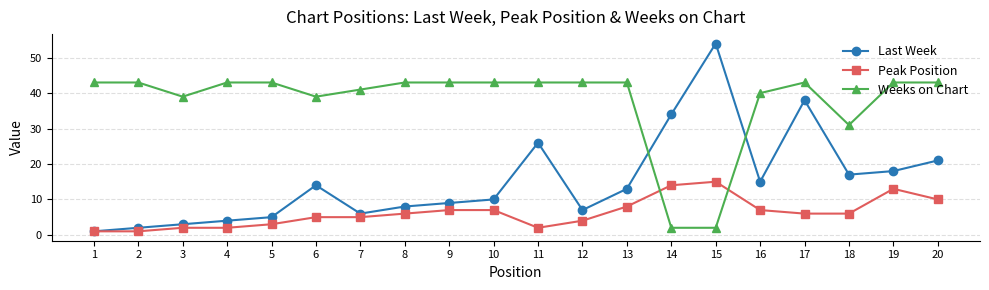

At how many categories does at least one series exceed 6?

20